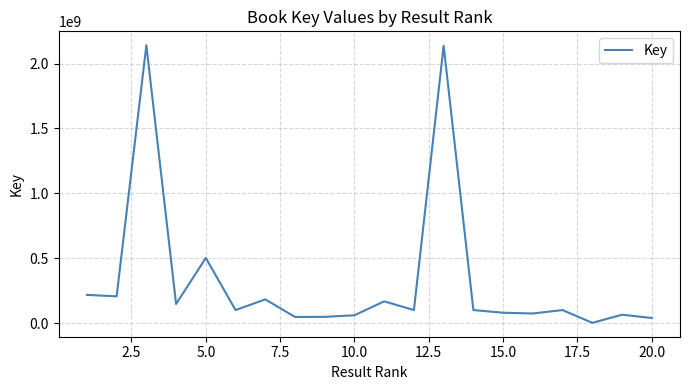

What is the difference between the maximum and minimum values?

2139845594